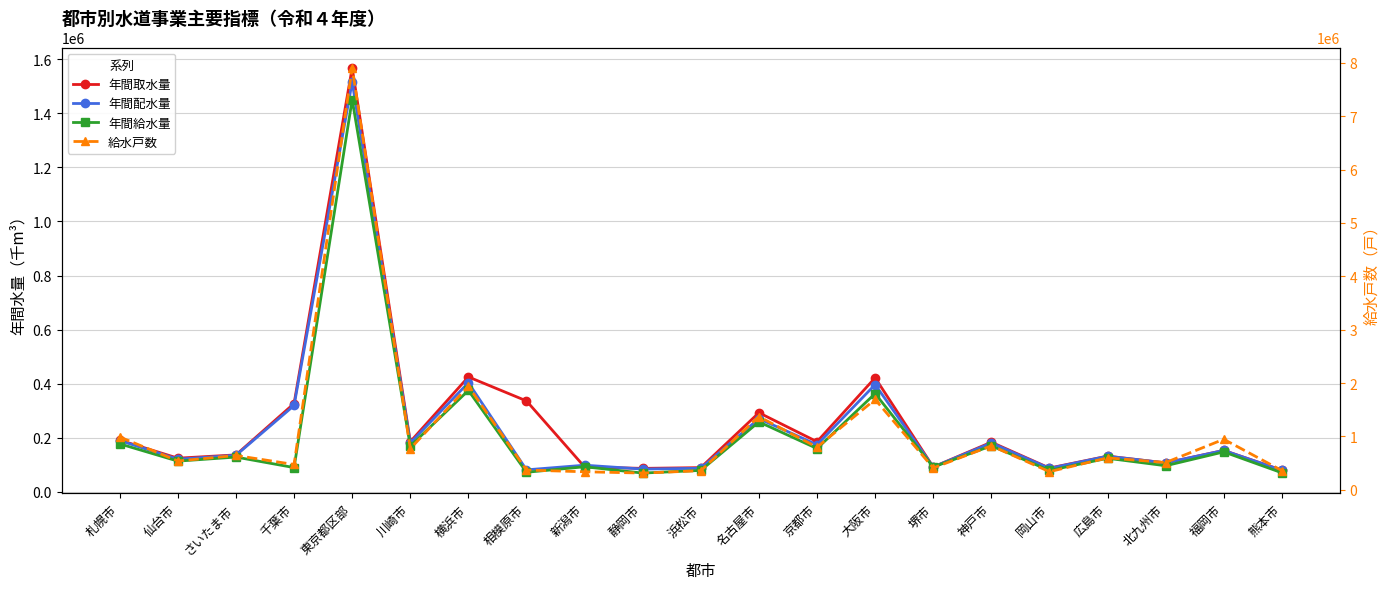

True or false: 年間給水量 and 給水戸数 intersect in this chart.

False